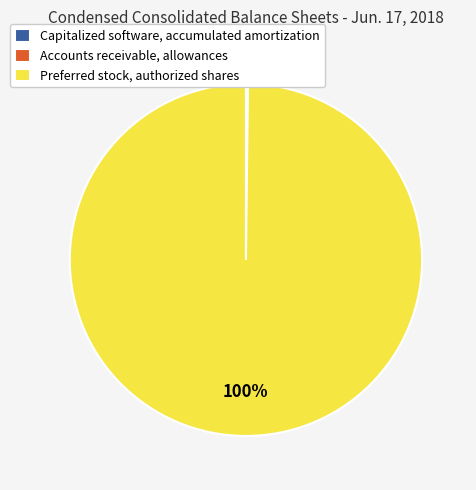

To the nearest percent, what is the difference between the largest and smallest slice percentages?

100%